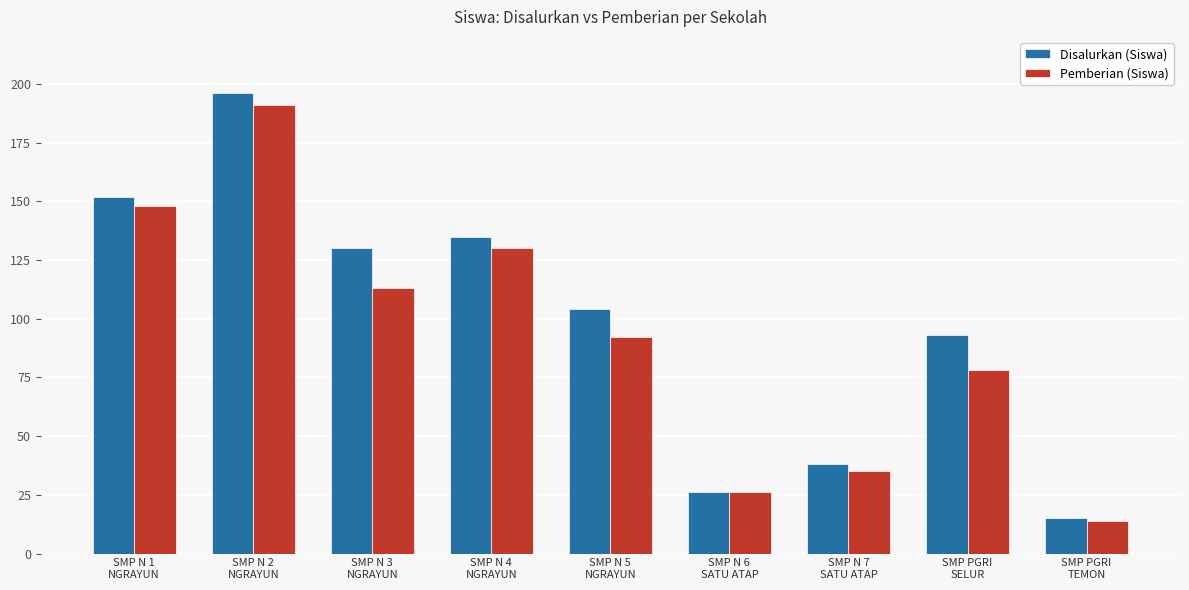

What is the label of the 6th bar from the right?

SMP N 4
NGRAYUN